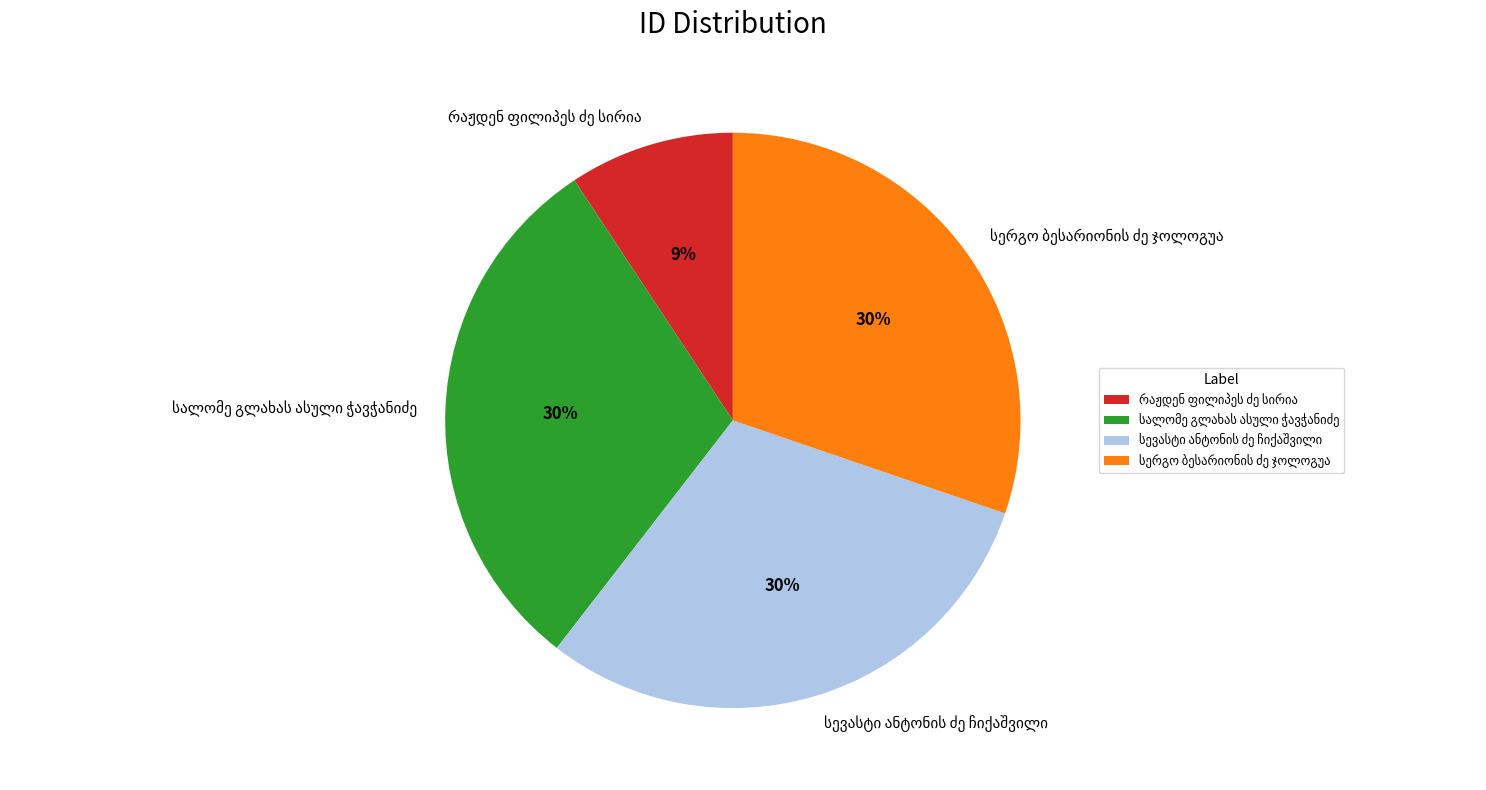

To the nearest percent, what is the difference between the largest and smallest slice percentages?

21%